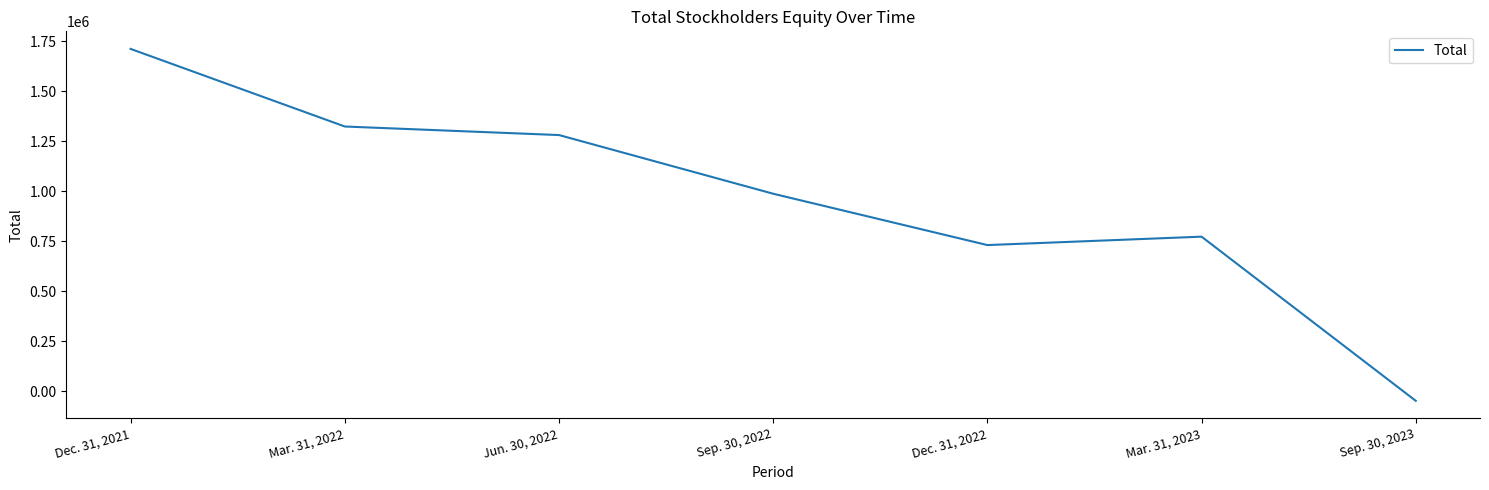

At which label does the data first exceed 988522?

Dec. 31, 2021